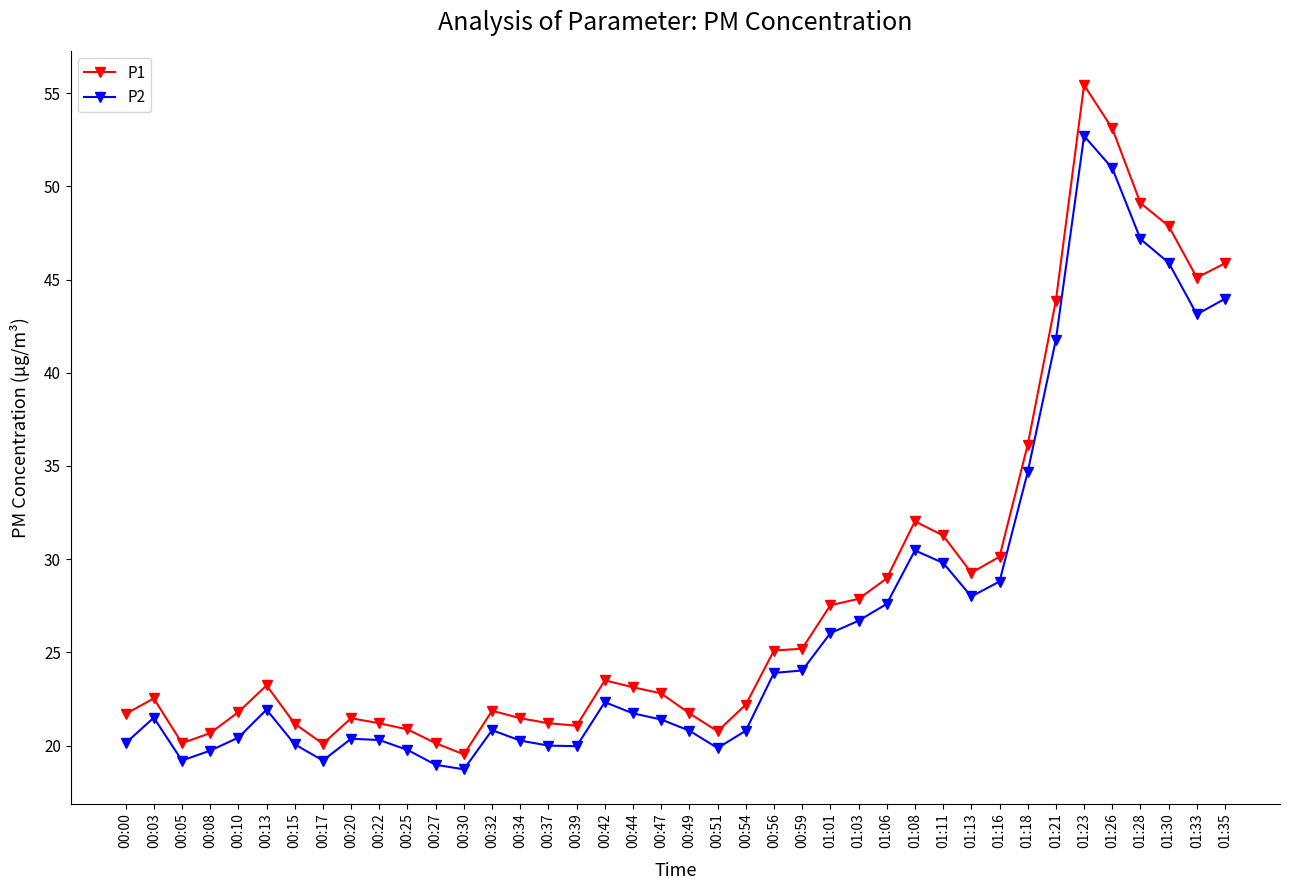

What are all the series names shown in the legend?

P1, P2